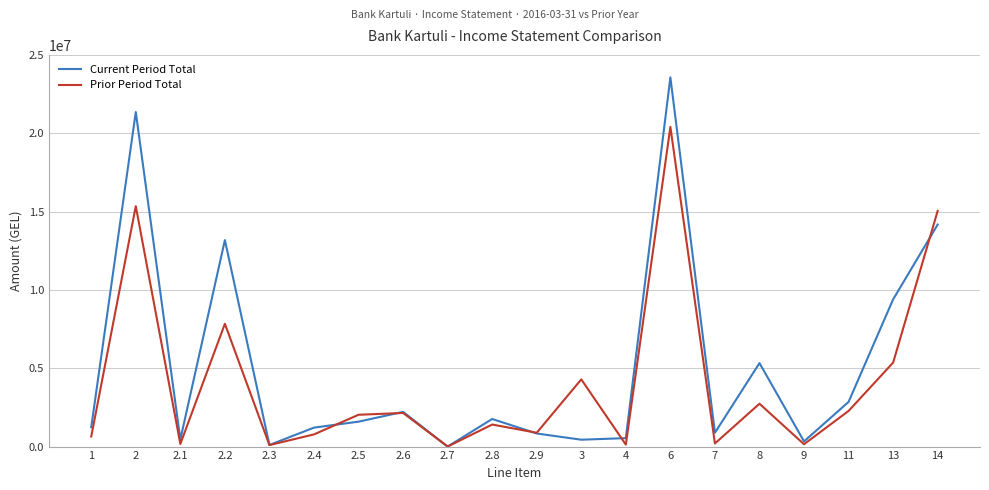

List the series in order of their peak value, highest first.

Current Period Total, Prior Period Total